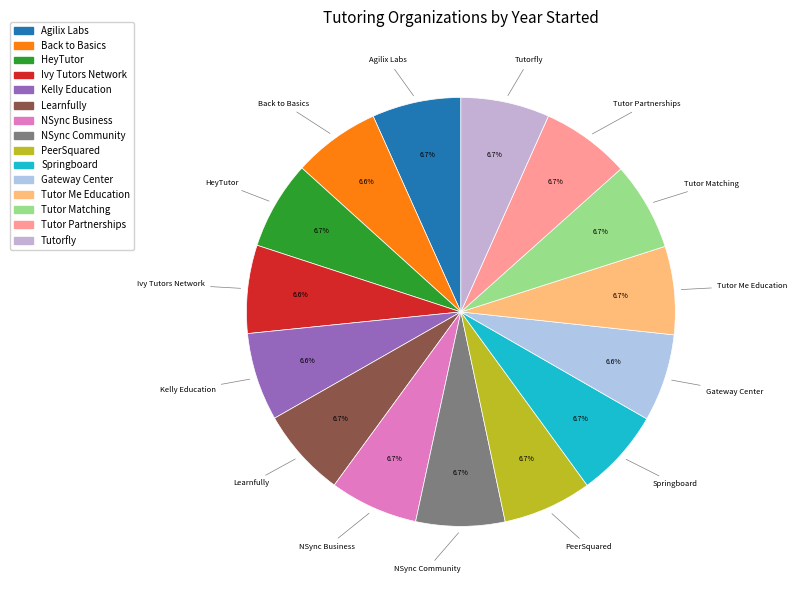

Approximately how many times larger is the value at Tutor Matching compared to PeerSquared?

1.0